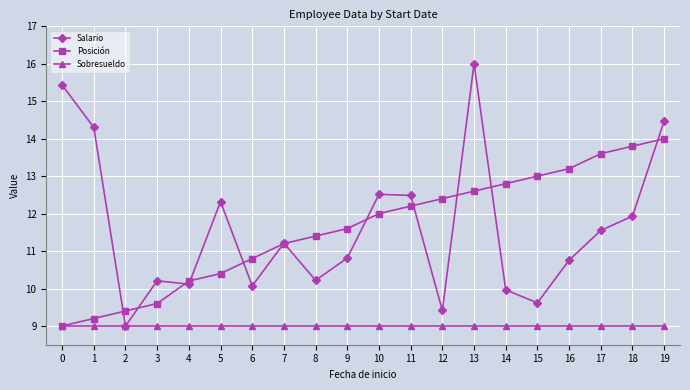

What is the spread (max minus min) of values at 12?

3.4